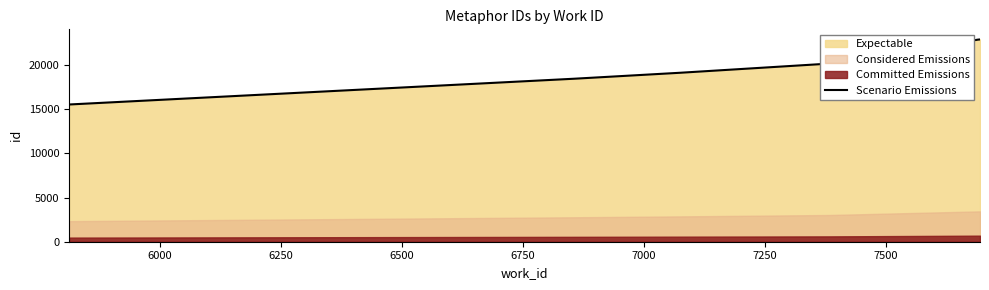

What is the minimum value for Scenario Emissions?

15522.0